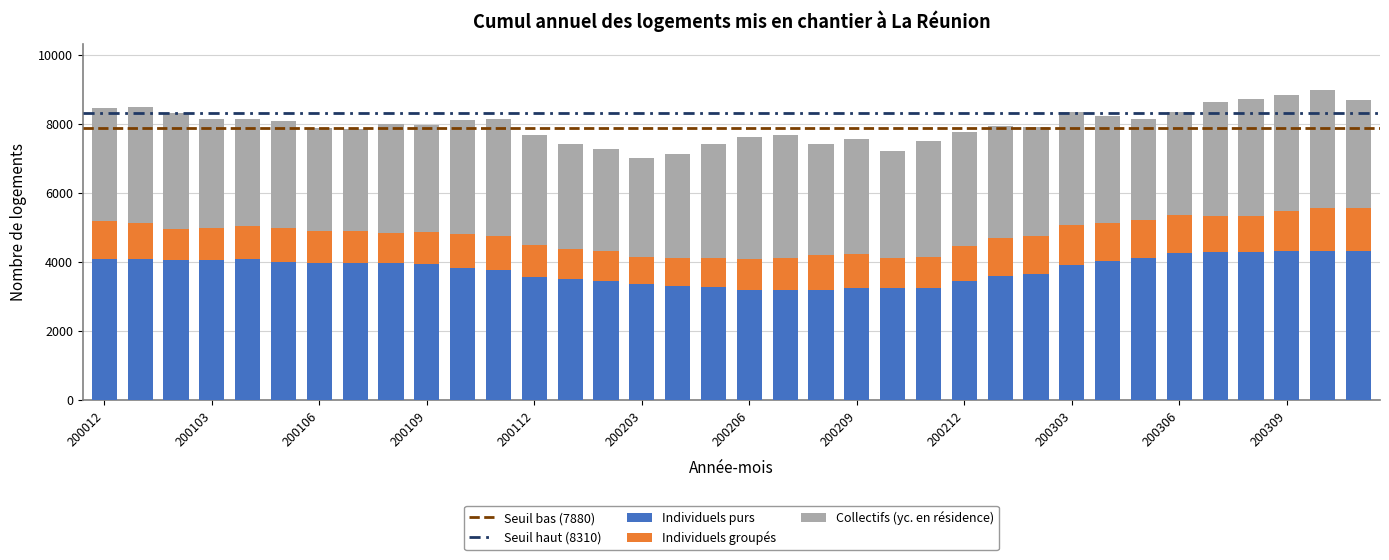

Does the chart contain any negative values?

No